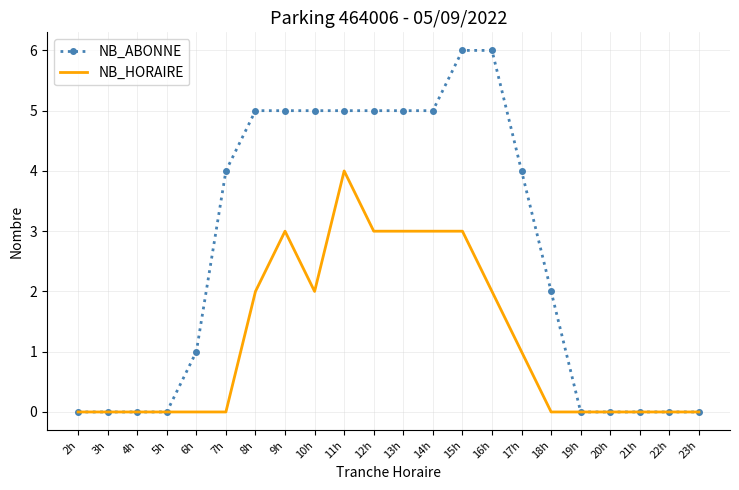

Rank the series at 11h from highest to lowest value.

NB_ABONNE, NB_HORAIRE